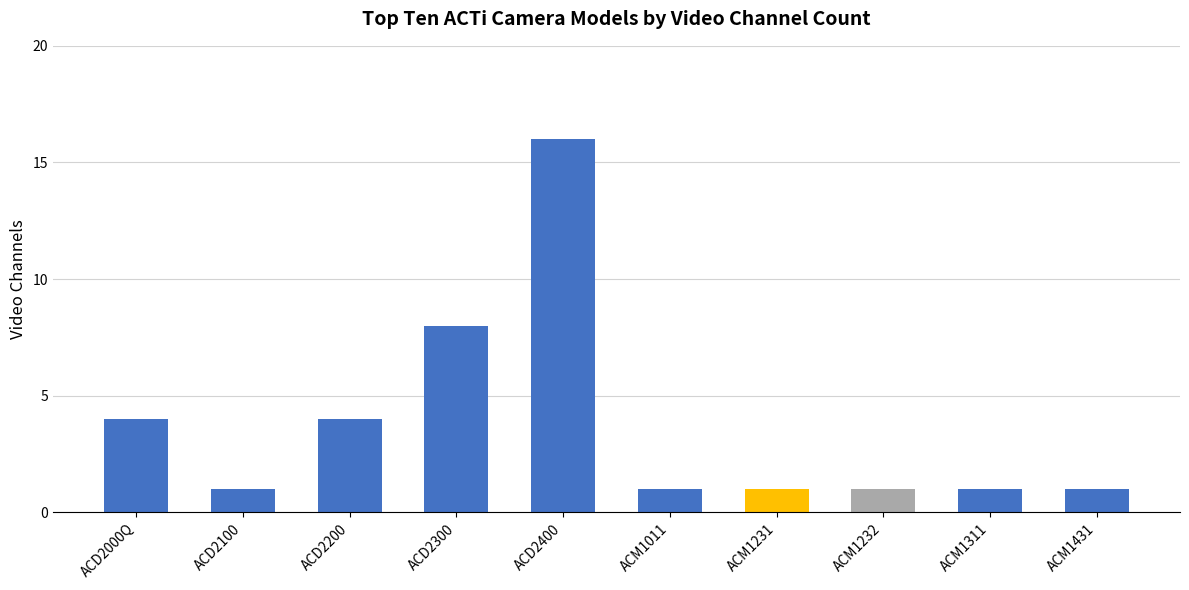

Read the value at ACD2400, to the nearest 10.

20